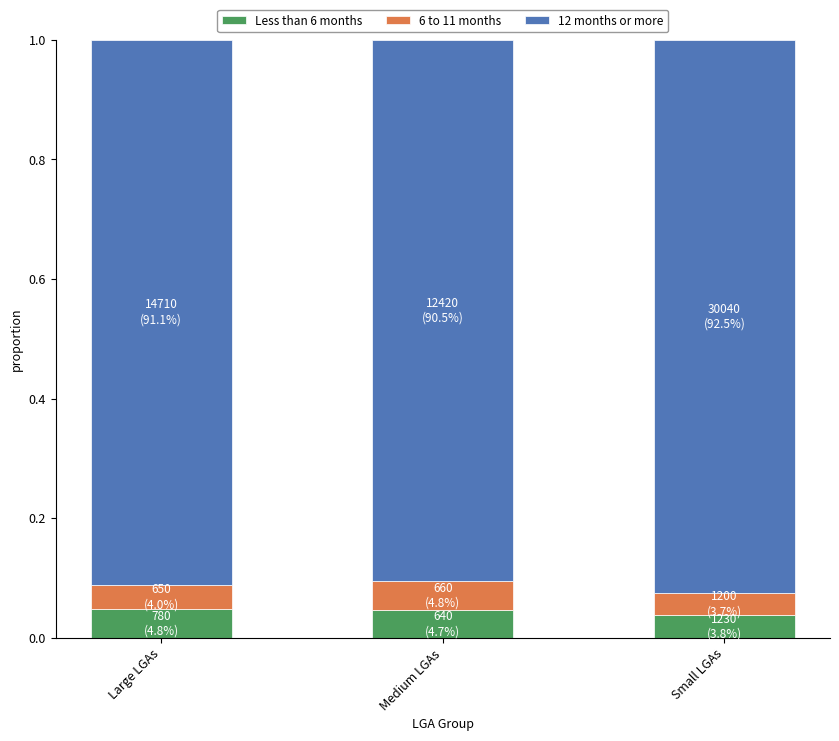

What is the total value across all series at Large LGAs?

1.0